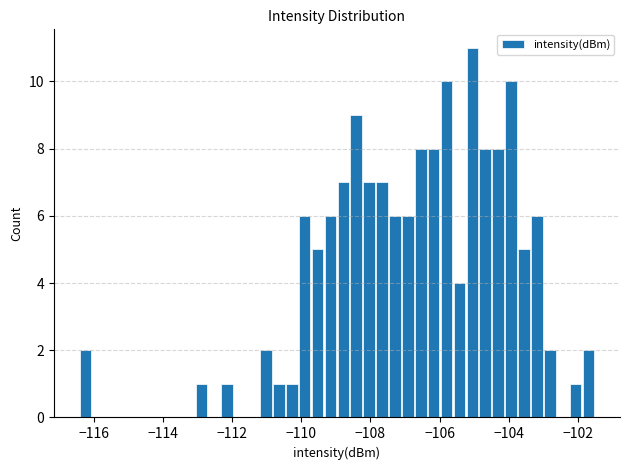

Around what value on the x-axis is the tallest bar? Give the approximate position of its centre, as read against the axis.

-105.0